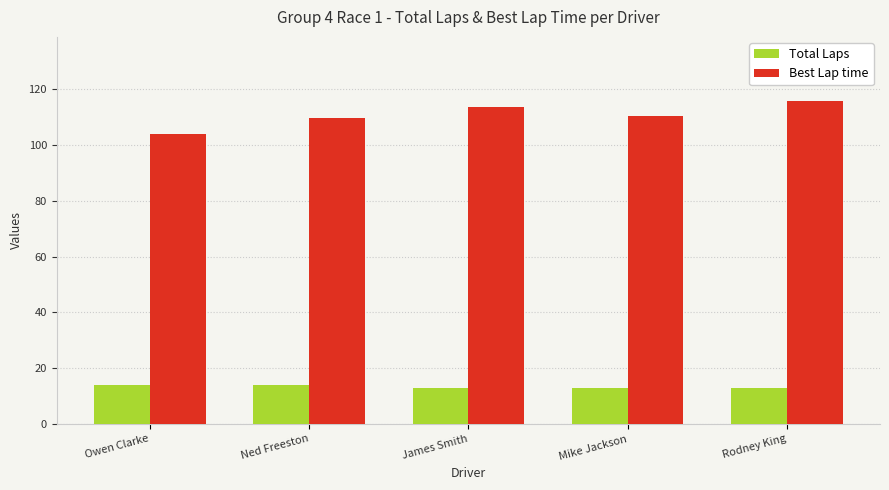

Reading left to right, extract all data points from this chart.

Total Laps: 14.0	14.0	13.0	13.0	13.0
Best Lap time: 104.1	109.9	113.6	110.6	115.7